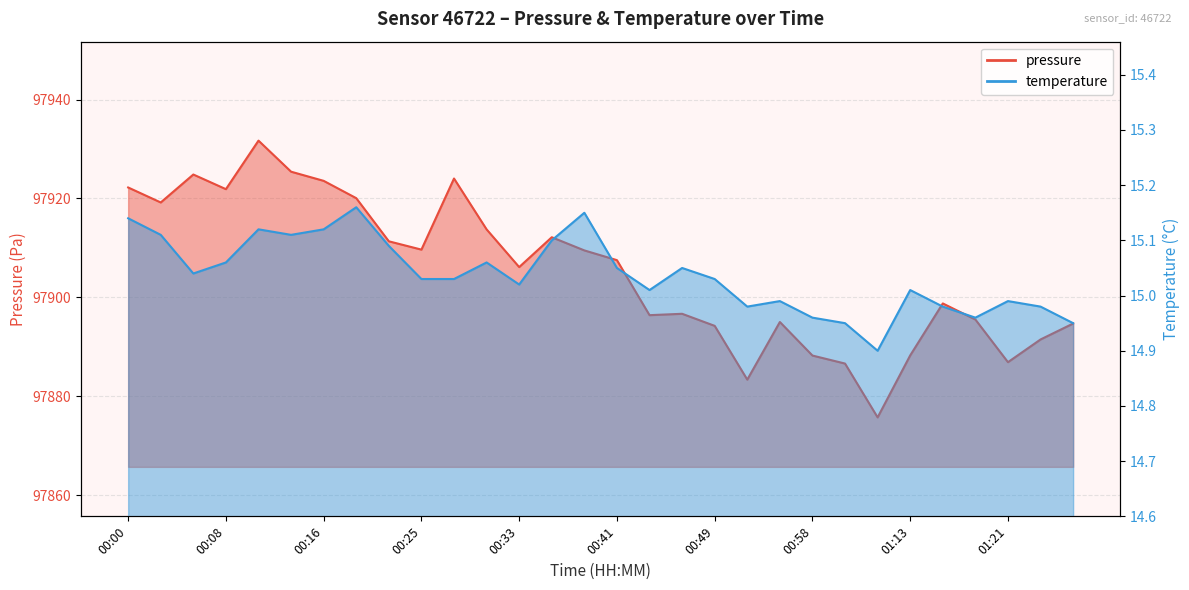

True or false: temperature and pressure intersect in this chart.

False